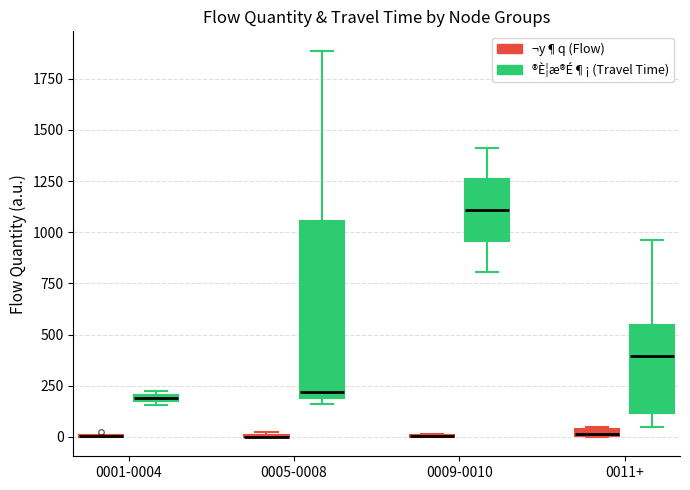

Comparing the boxes themselves (not the whiskers), which one is the tallest?

0005-0008 (®È¦æ®É¶¡ (Travel Time))